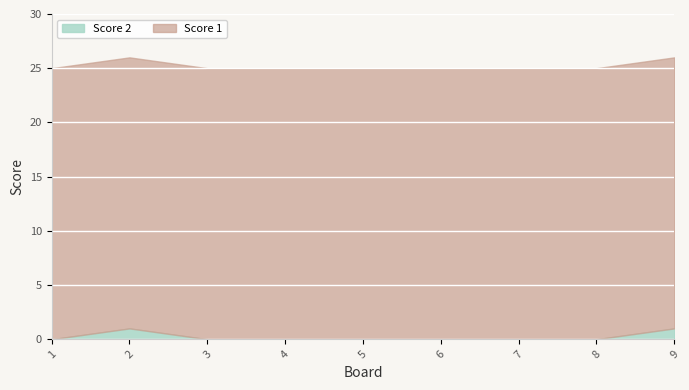

What is the value of the Score 2 point at the 9th from the left?

1